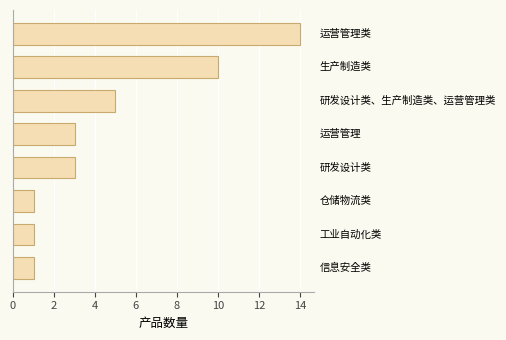

What is the greatest value displayed?

14